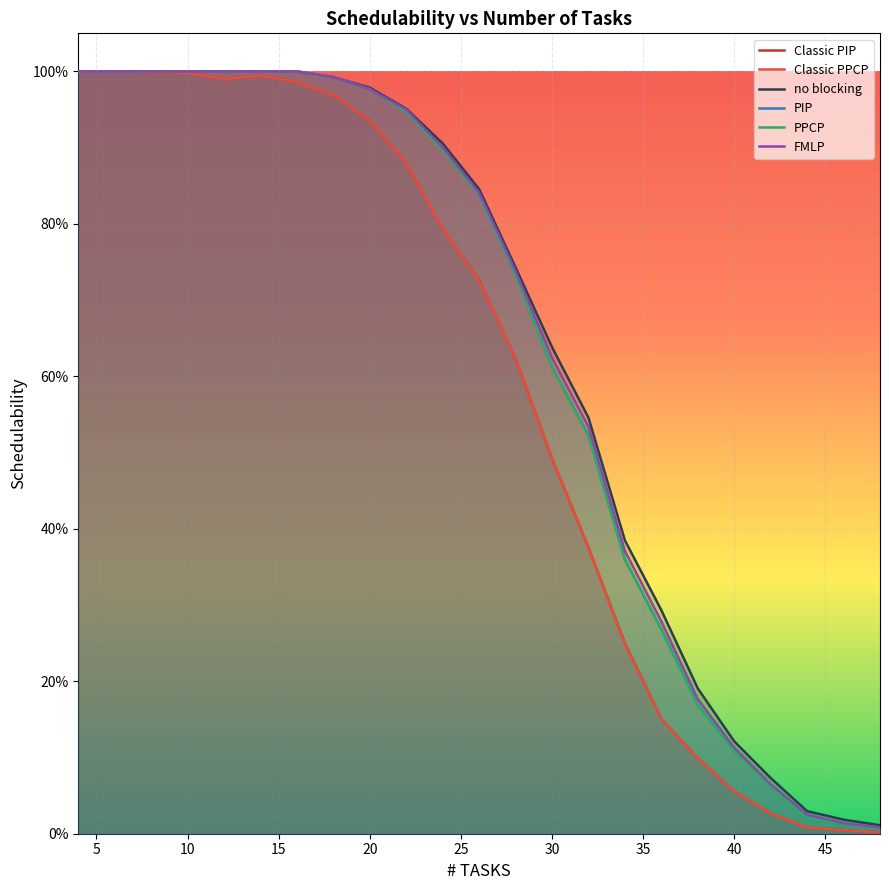

What is the difference between the second highest and minimum values in the Classic PPCP series?

1.0